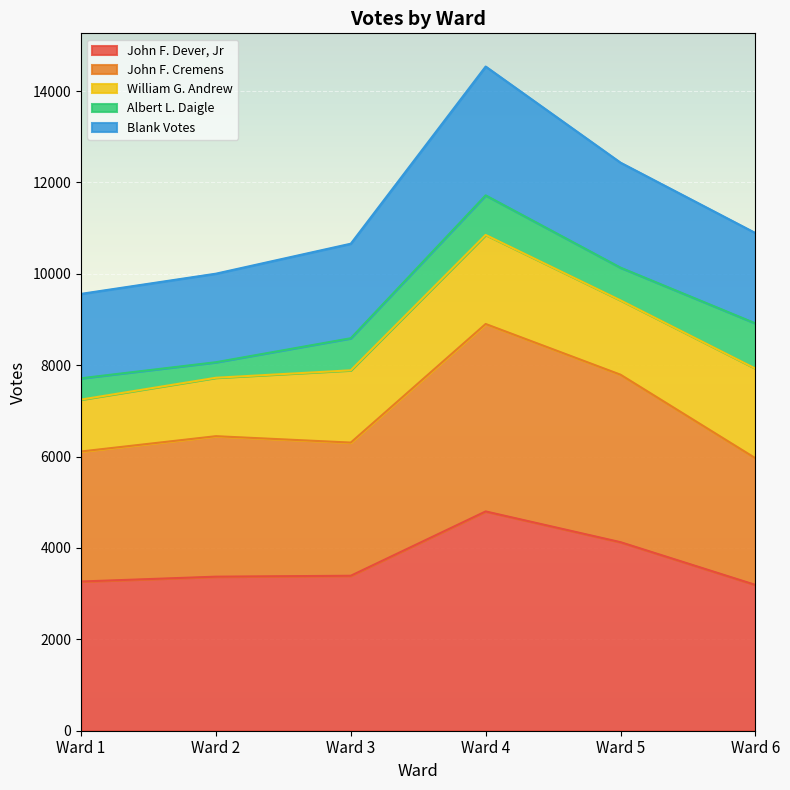

At which category is the sum across all series the highest?

Ward 4